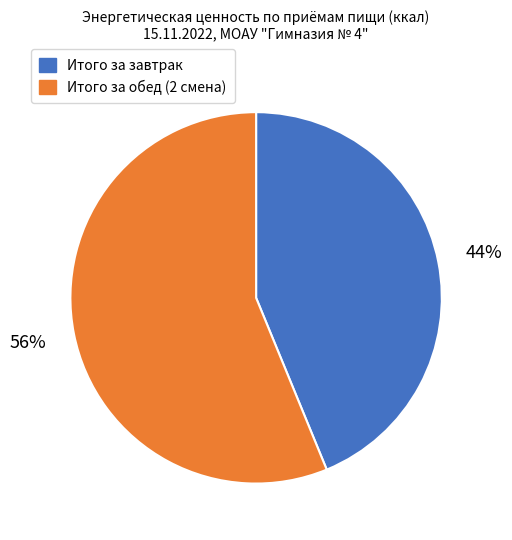

Which slice represents more than half of the pie?

Итого за обед (2 смена)